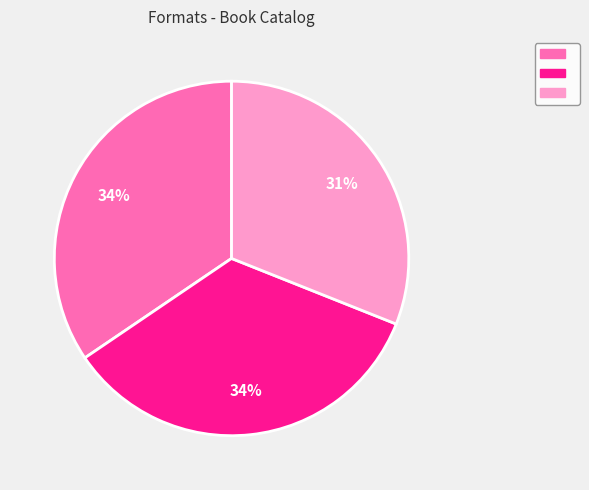

Is there any slice that represents more than half of the pie?

No